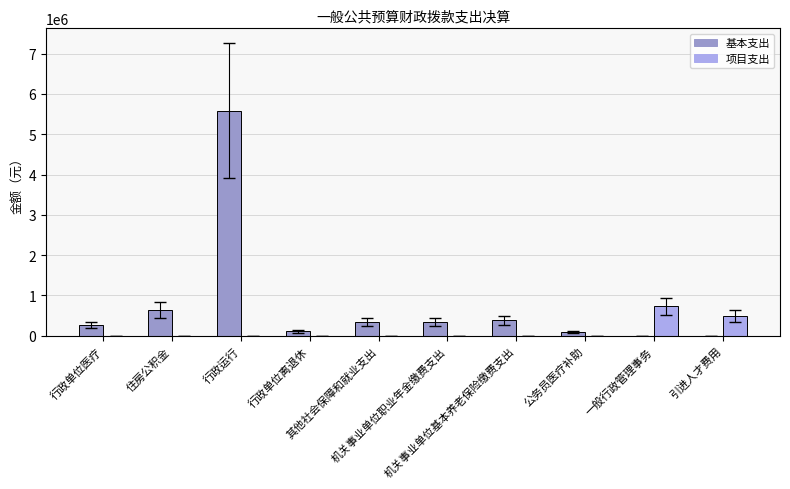

Where is 基本支出 nearest to the value 2794039?

住房公积金